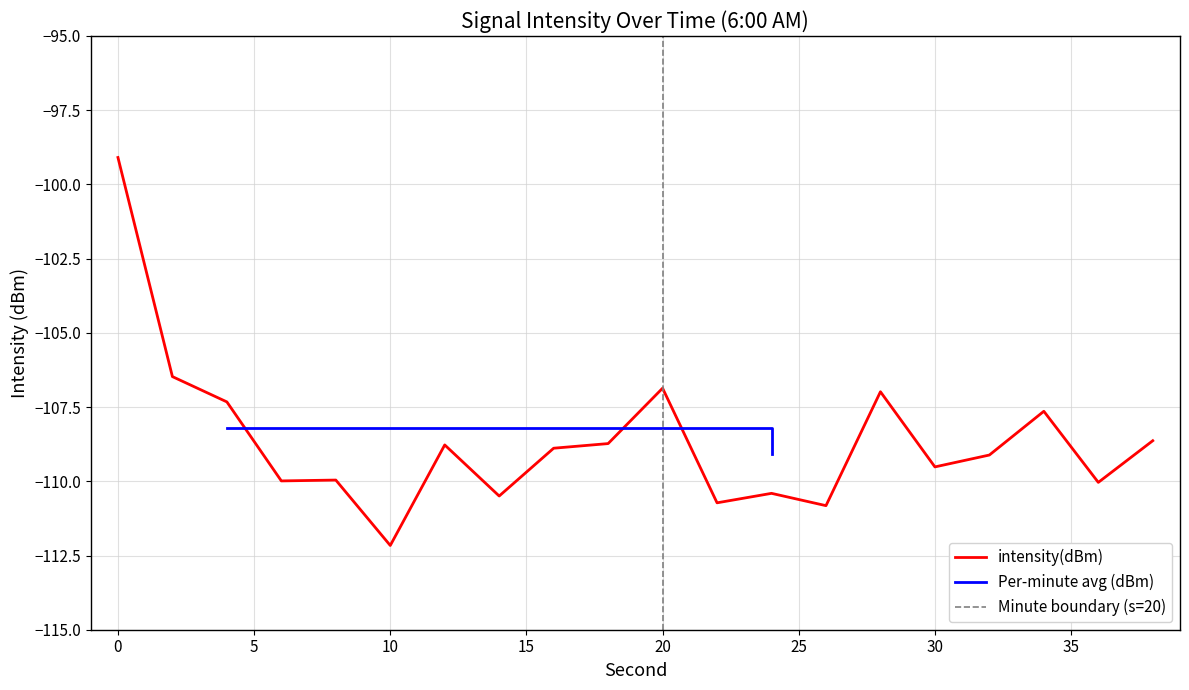

What is the value of the 10th point from the left?

-108.7